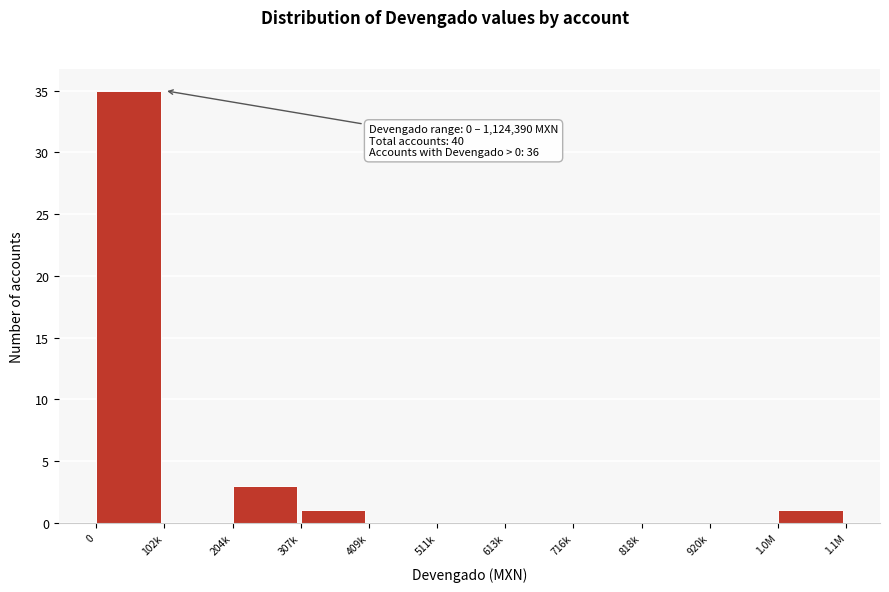

Reading left to right, extract all data points from this chart.

0=35	102k=0	204k=3	307k=1	409k=0	511k=0	613k=0	716k=0	818k=0	920k=0	1.0M=1